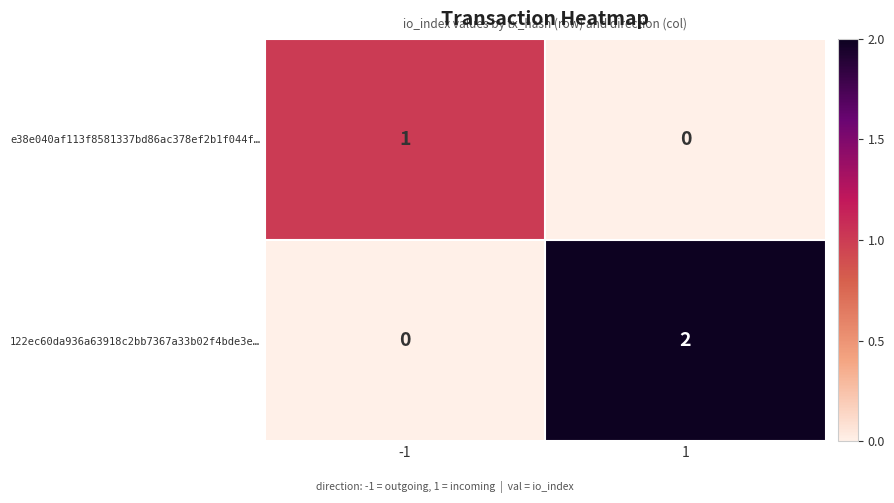

At how many categories does at least one series exceed 0?

2